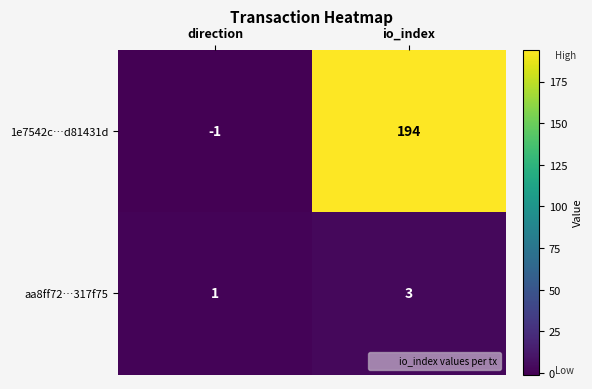

Reading left to right, what are all the values shown in this chart?

1e7542c…d81431d: -1	194
aa8ff72…317f75: 1	3